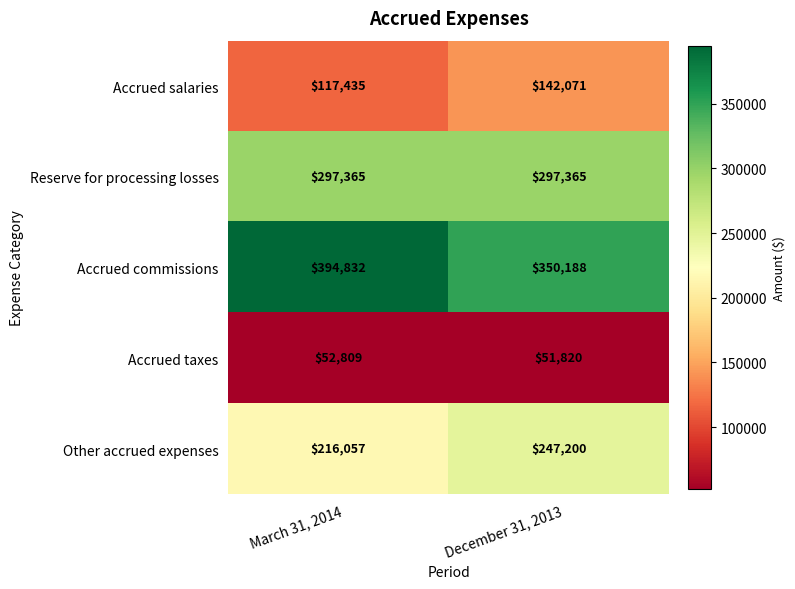

Rank the series at March 31, 2014 from lowest to highest value.

Accrued taxes, Accrued salaries, Other accrued expenses, Reserve for processing losses, Accrued commissions